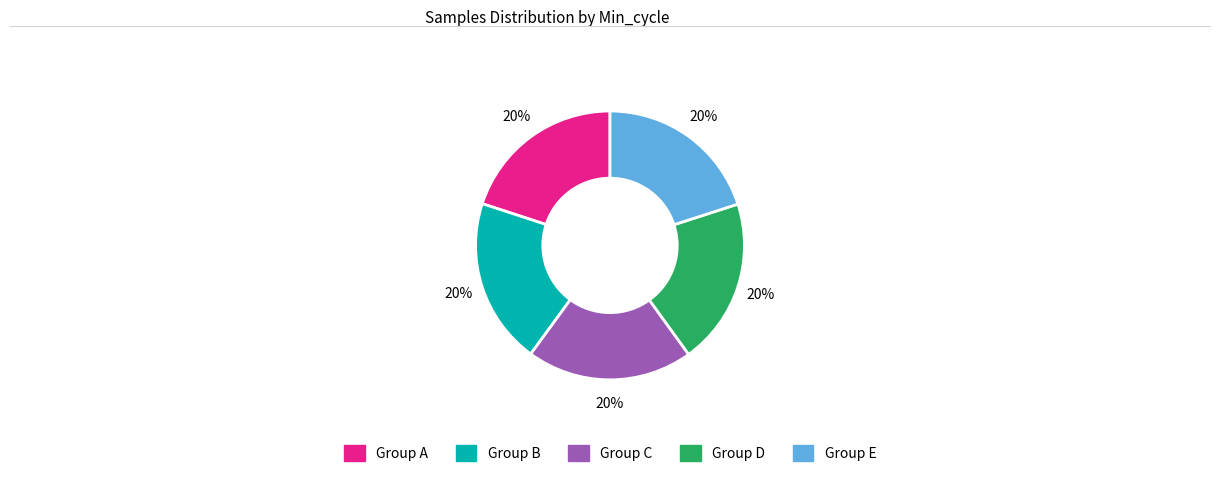

To the nearest percent, what is the average slice percentage?

20%